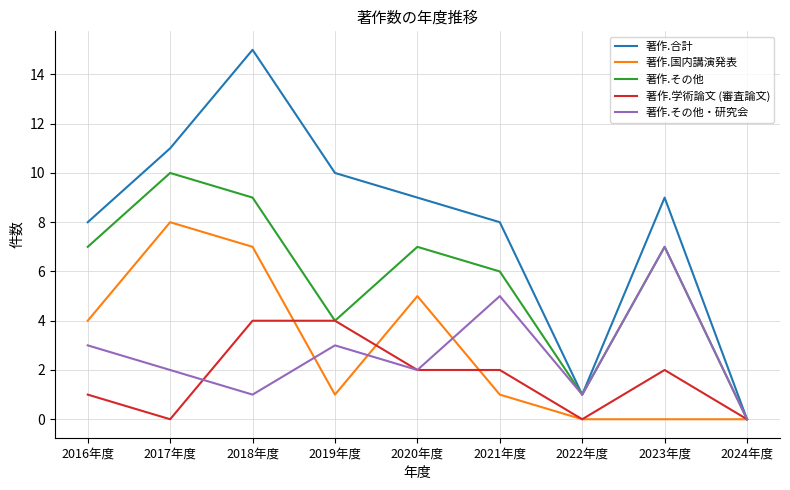

What position from the right is 2021年度?

4